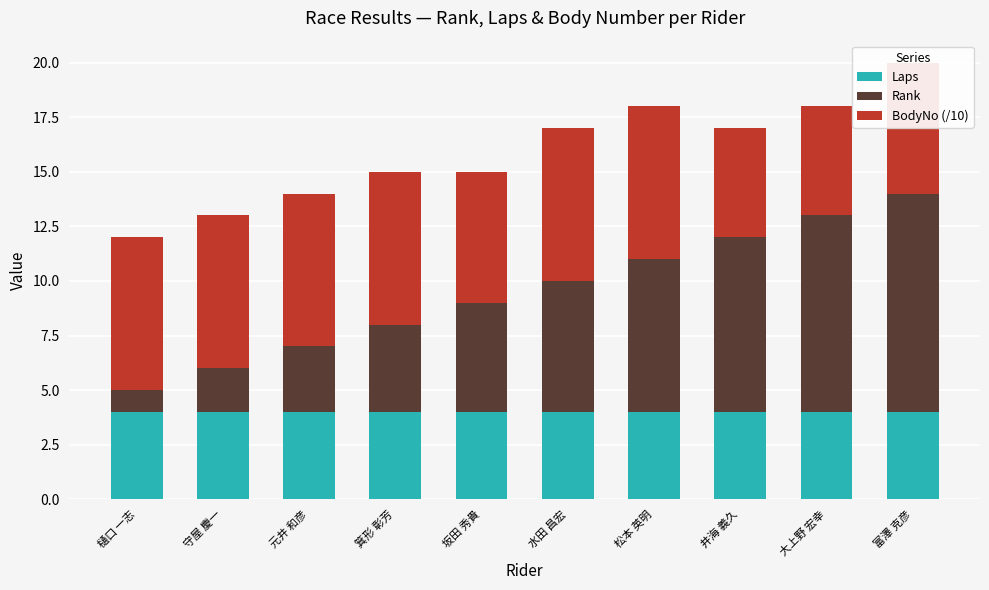

The Laps series shows 7 at 大上野 宏幸. True or false?

False